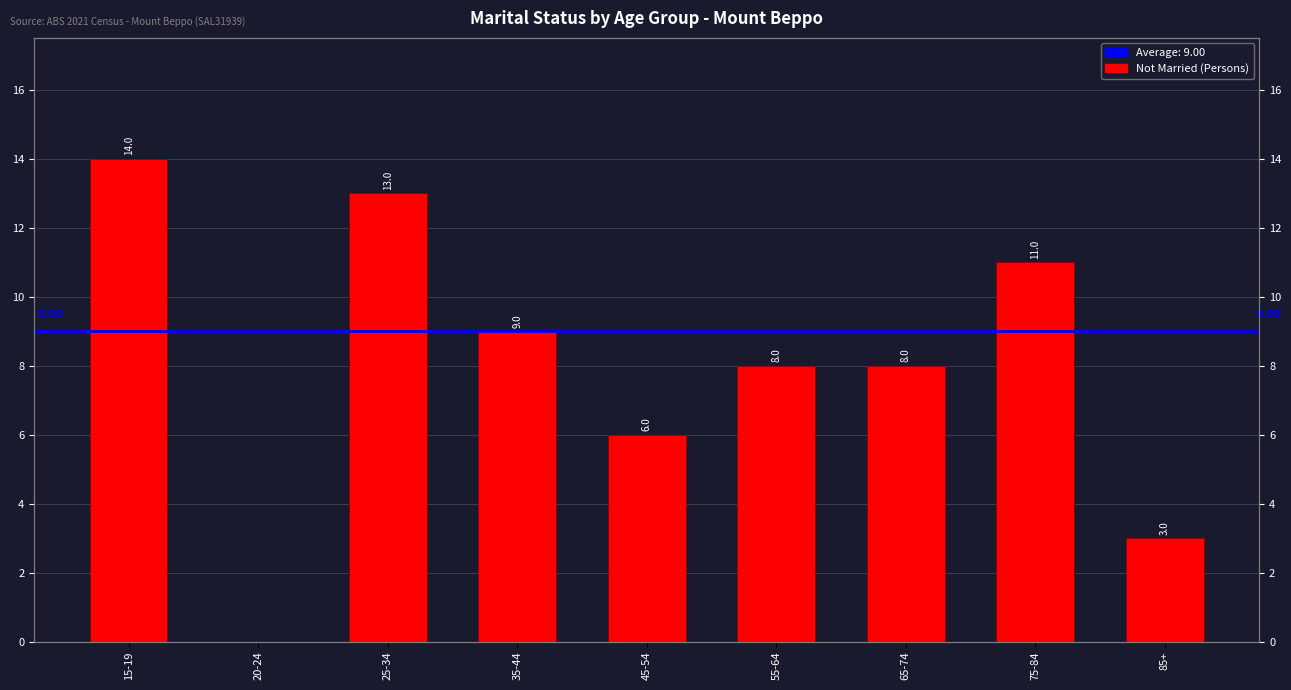

Is it true that the value at 65-74 is 14?

False